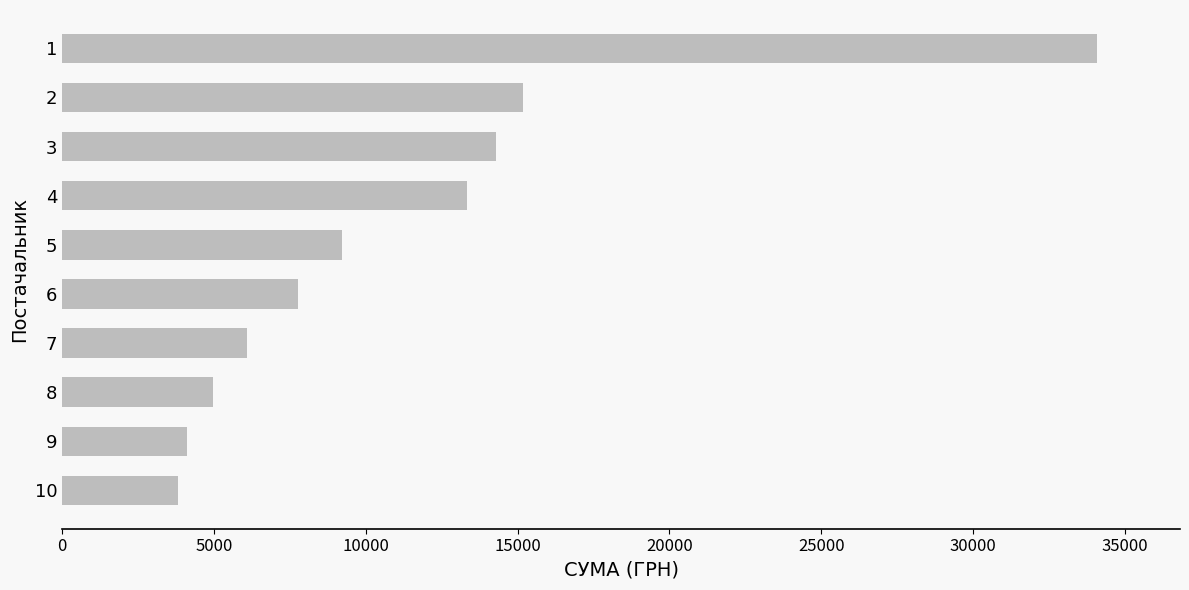

What is the sum of all values?

112849.7